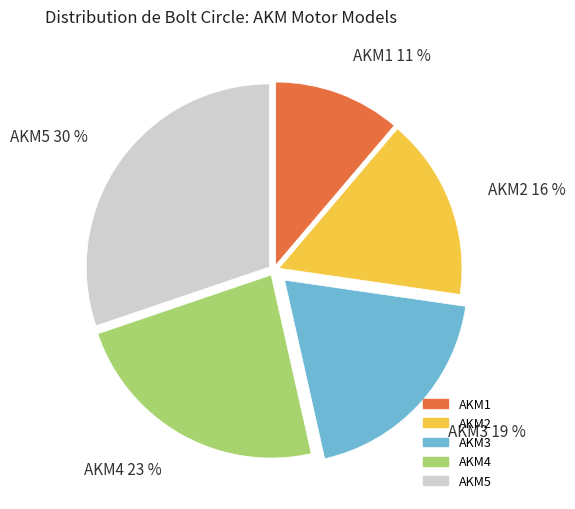

Is the sum of AKM4 23 % and AKM5 30 % greater than half?

Yes